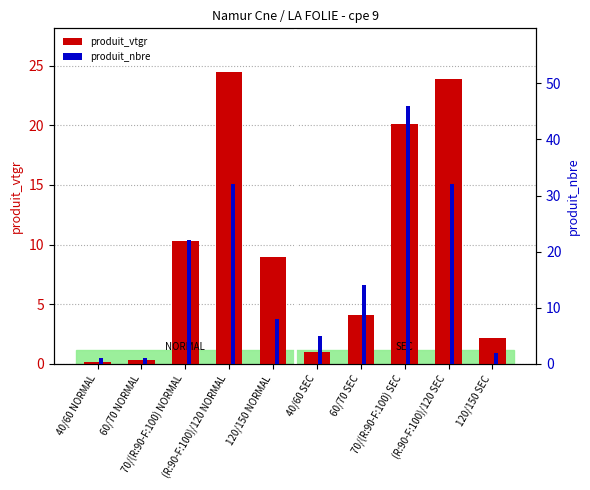

What is the total value across all series at 70/(R:90-F:100) SEC?

66.1